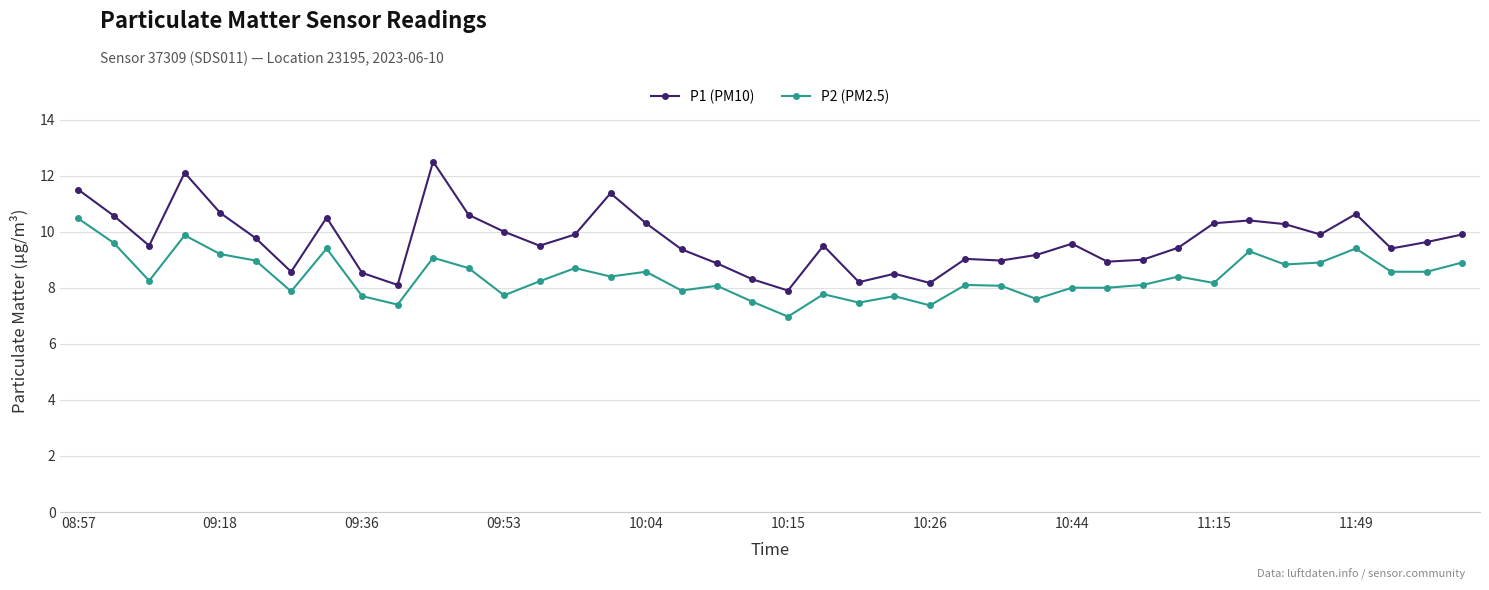

What is the value of the P1 (PM10) point at the 19th from the left?

8.9